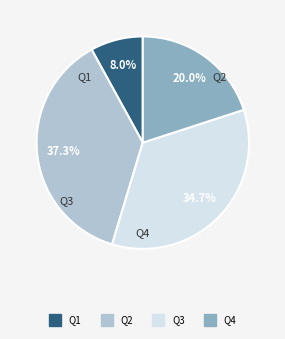

True or false: Q4 accounts for 20% of the total.

True